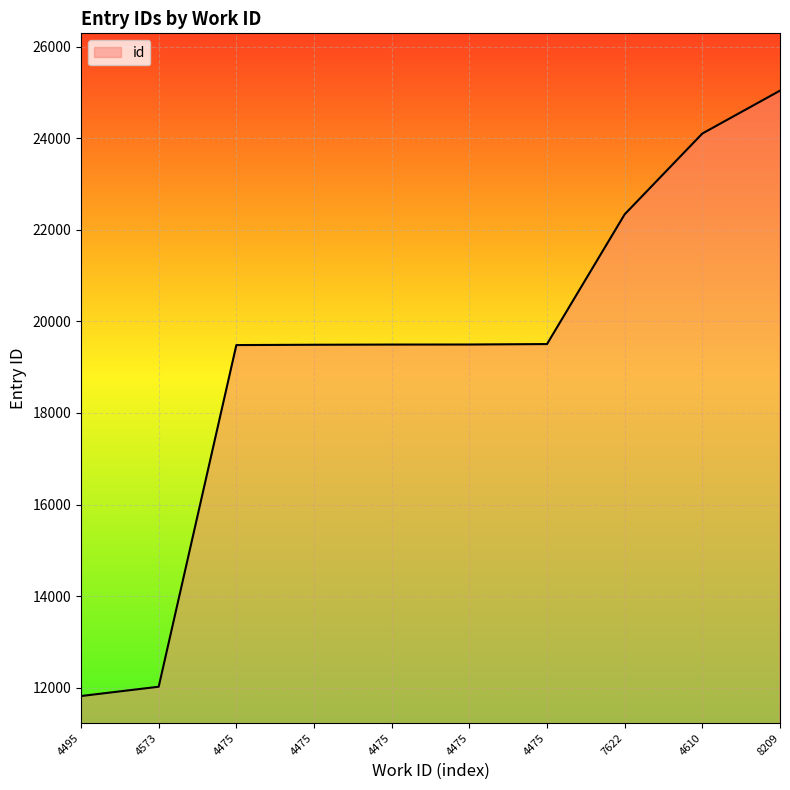

Does the chart have visible grid lines?

Yes